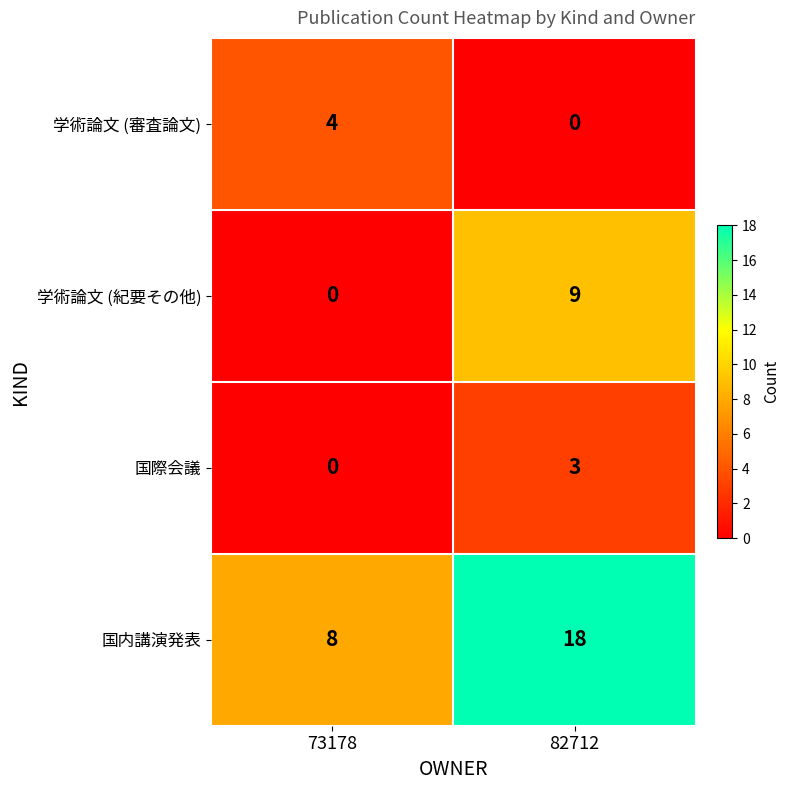

Reading right to left, transcribe all the data shown in this chart.

学術論文 (審査論文): 0	4
学術論文 (紀要その他): 9	0
国際会議: 3	0
国内講演発表: 18	8